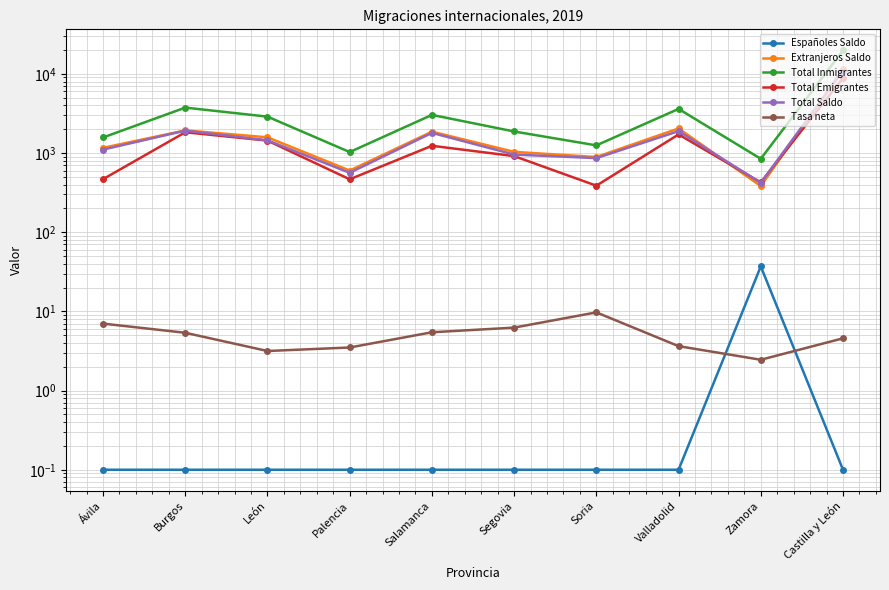

Where is the first local minimum for Extranjeros Saldo?

Palencia